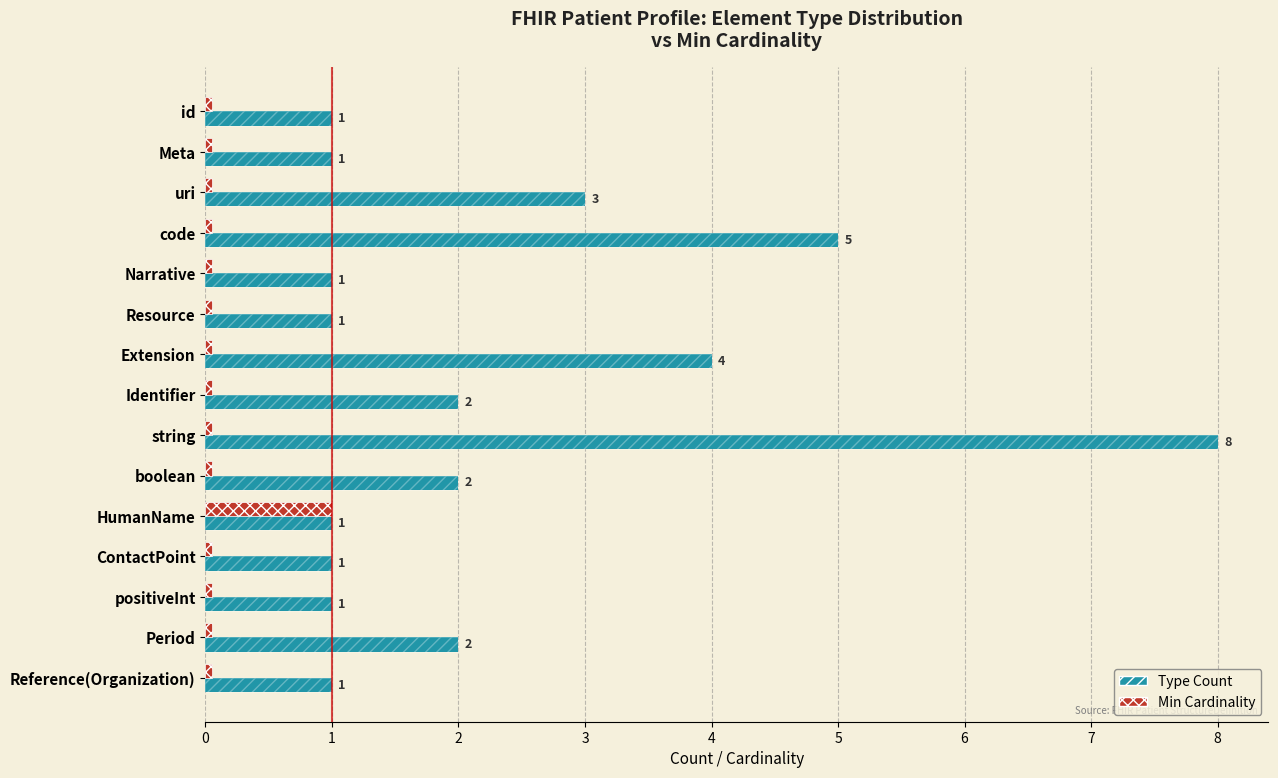

The value of Type Count at Period is 0.5. True or false?

False